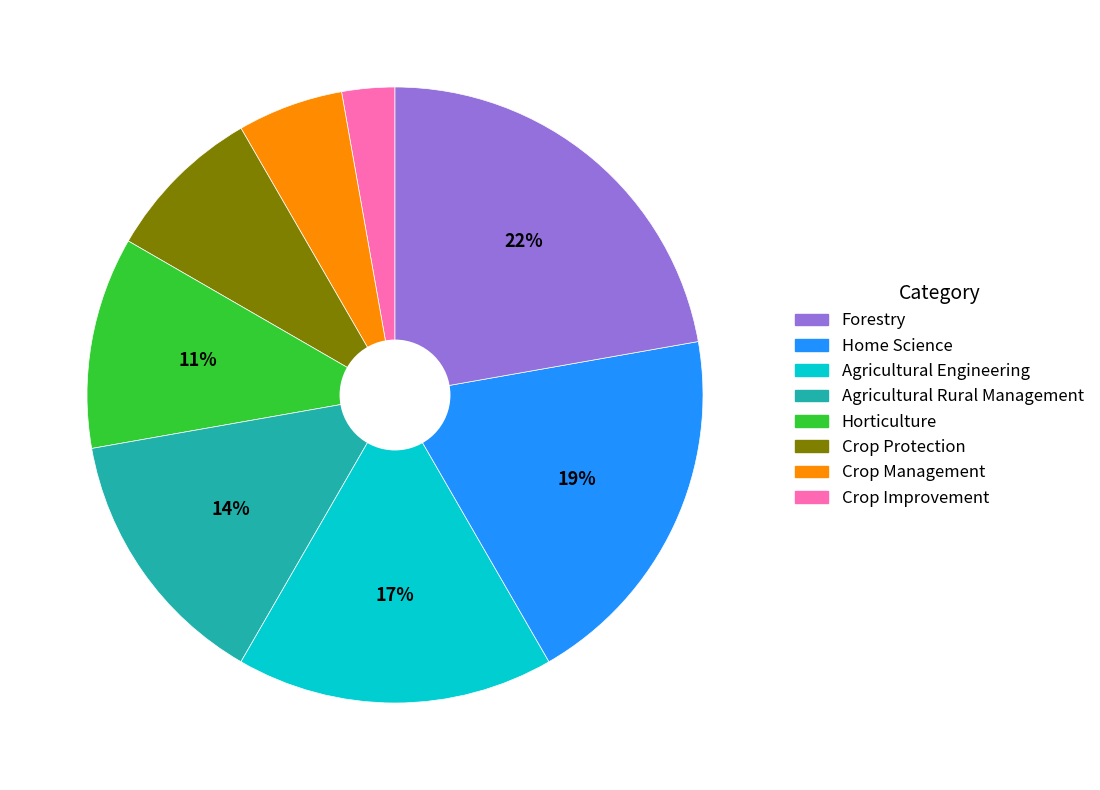

How many slices are in this pie chart?

8